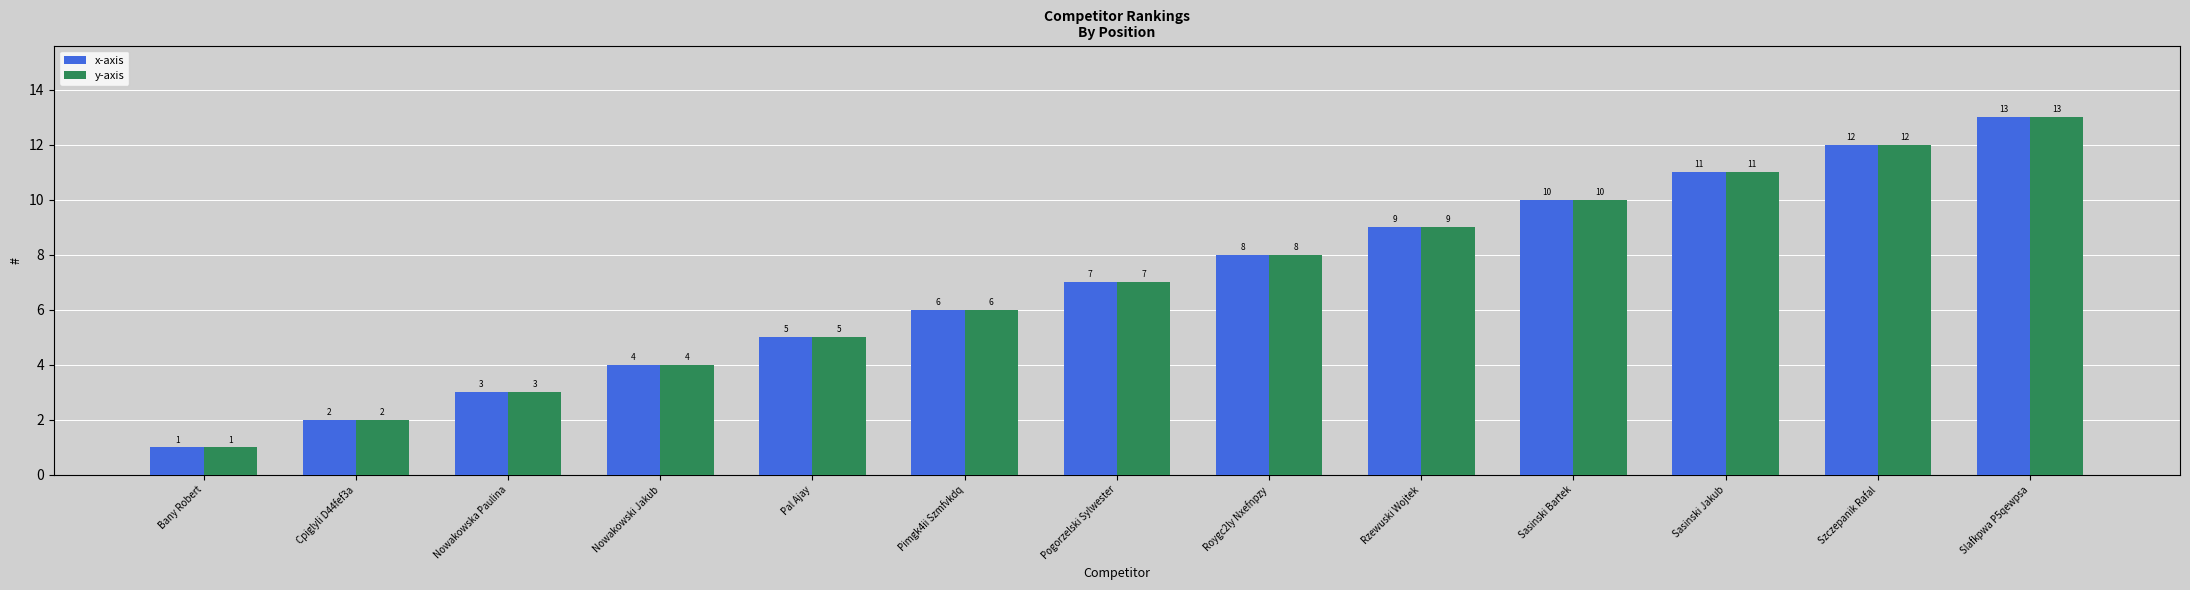

Which label corresponds to the smallest value in the chart?

Bany Robert